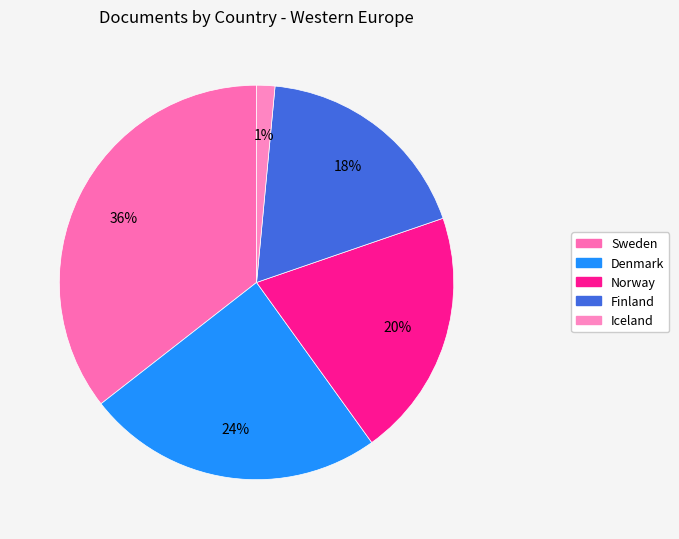

What is the change in value from Sweden to Denmark?

-14412